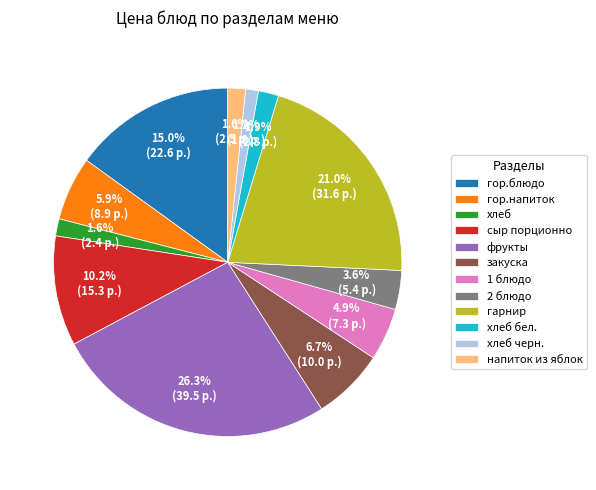

What percentage is the 2 блюдо slice, to the nearest percent?

4%